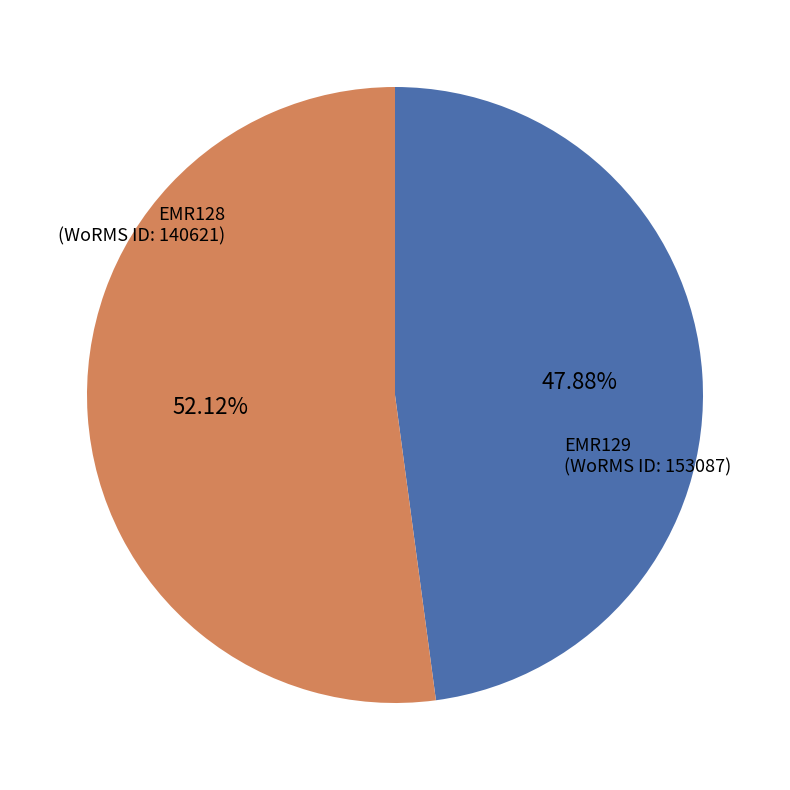

Between EMR128 and EMR129, which is larger?

EMR129